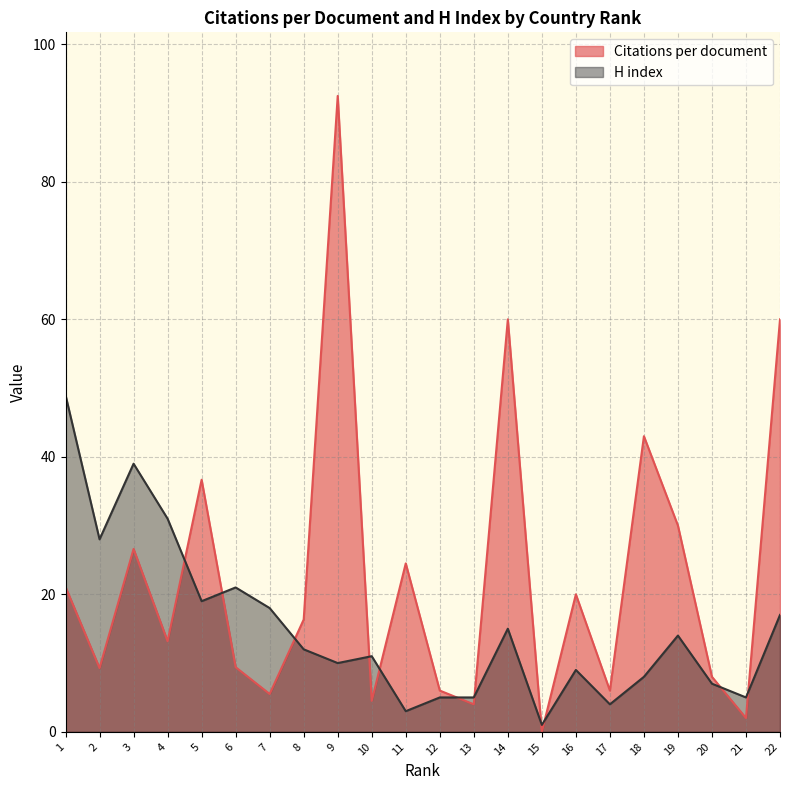

Which series ends up on top after the final intersection of Citations per document and H index?

Citations per document